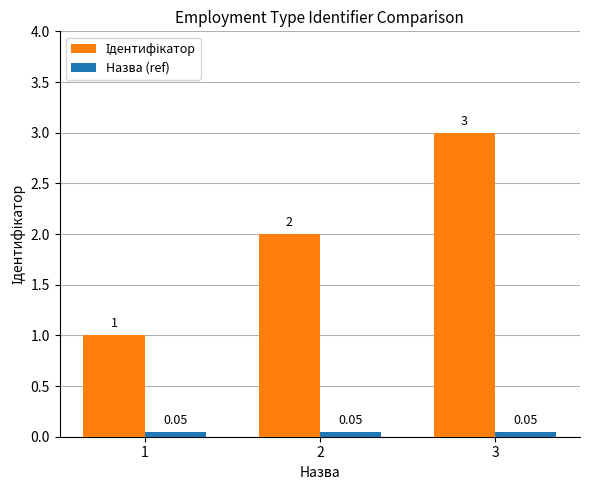

At which category is the sum across all series the highest?

3